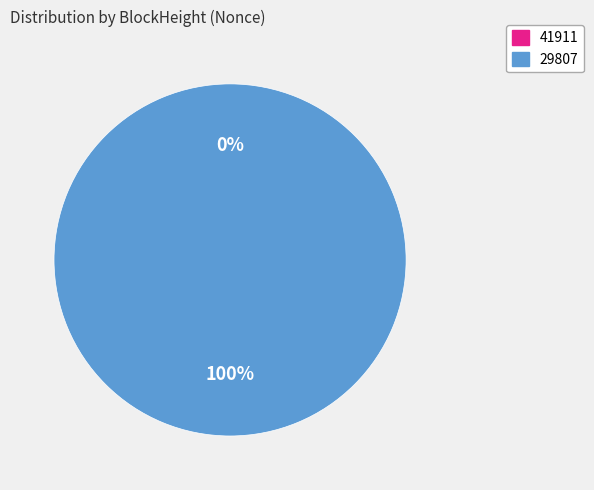

Is 41911 the majority of the pie?

No